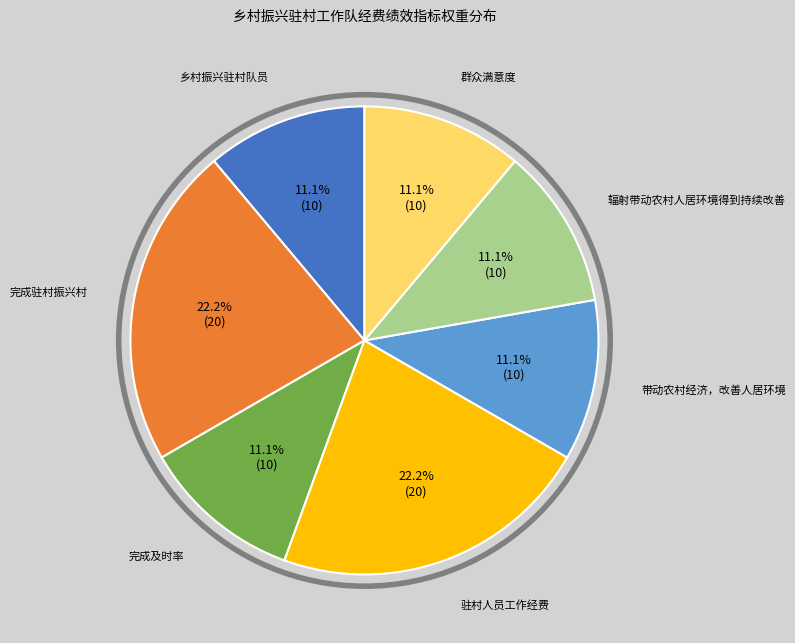

Is there a majority slice in this chart?

No